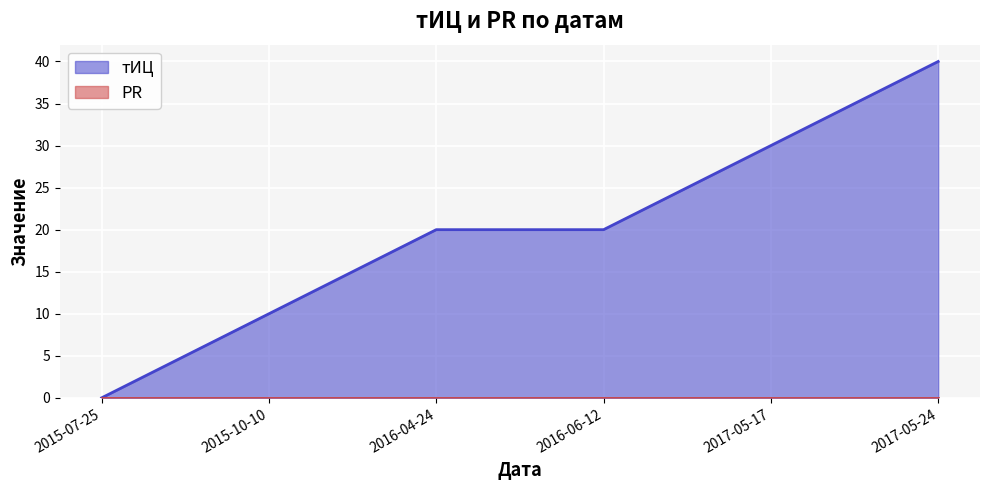

How many data points are less than 20?

2